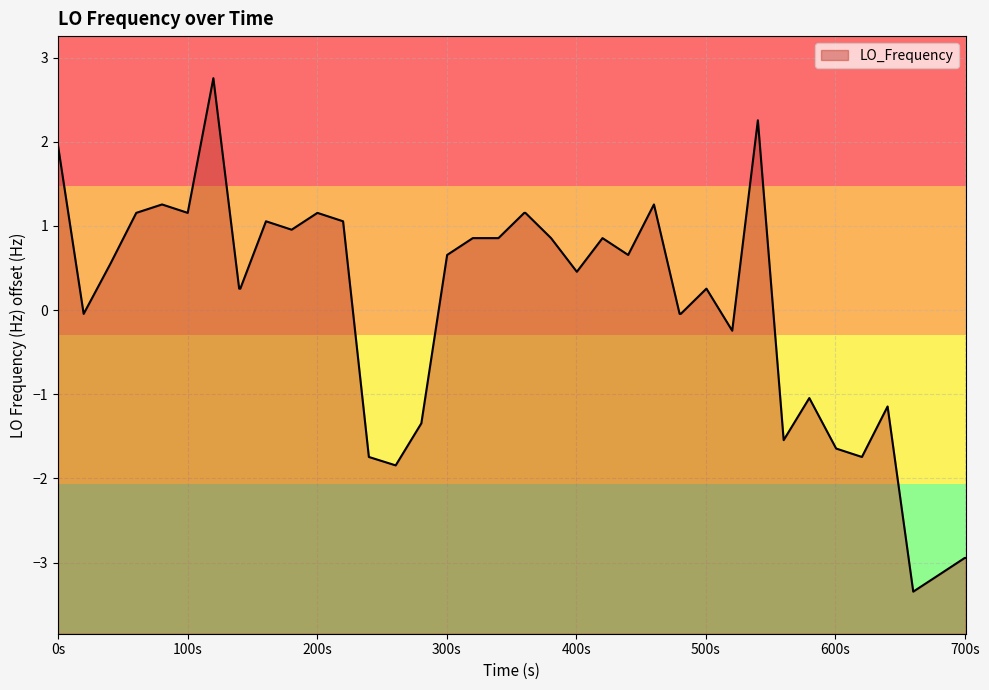

What is the smallest value displayed?

-3.3